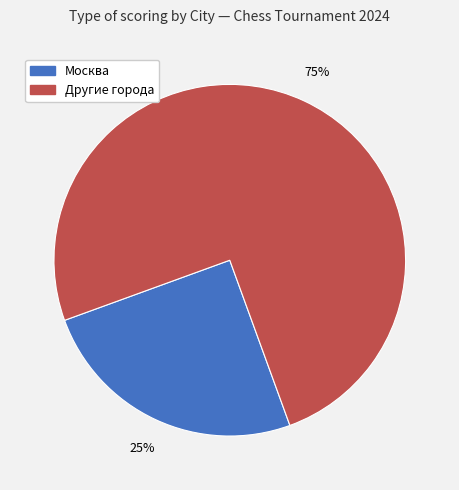

How many segments does this pie chart have?

2